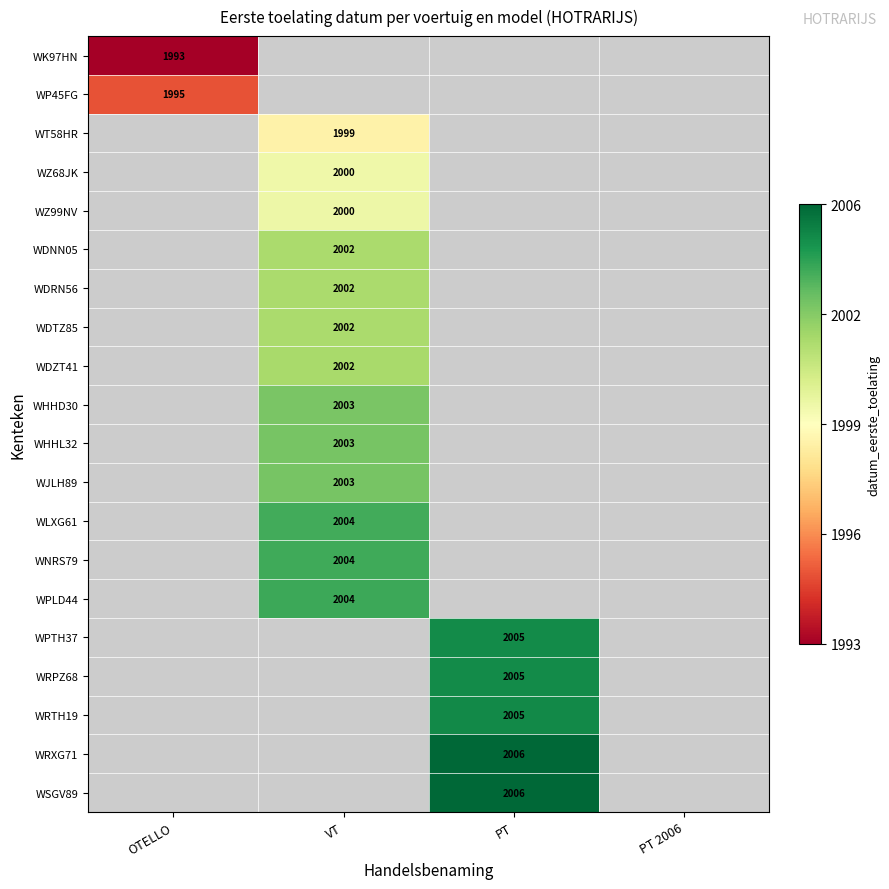

True or false: WNRS79 has a value of 593 at VT.

False